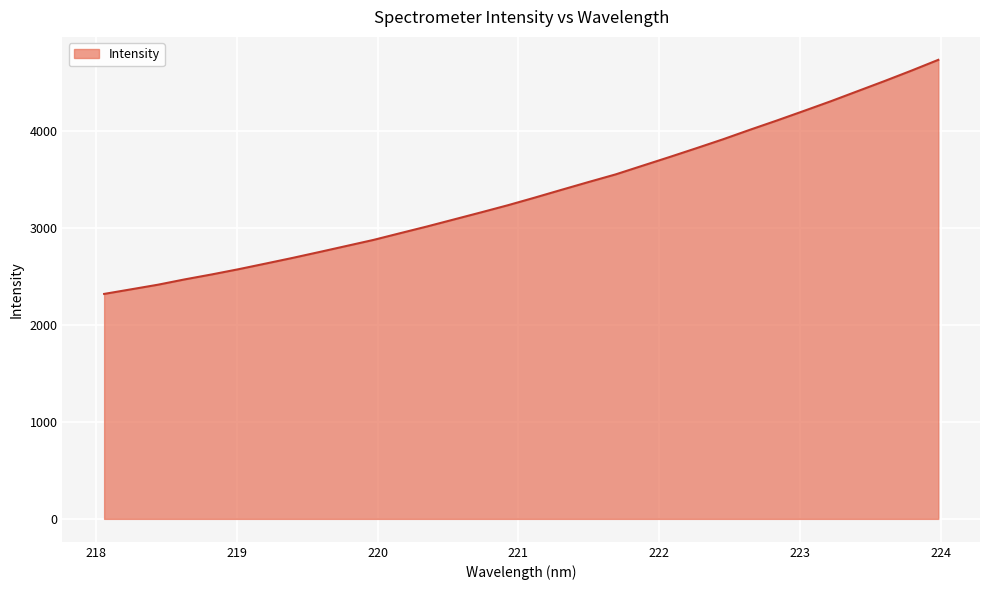

What is the difference between the maximum and minimum values?

2412.0